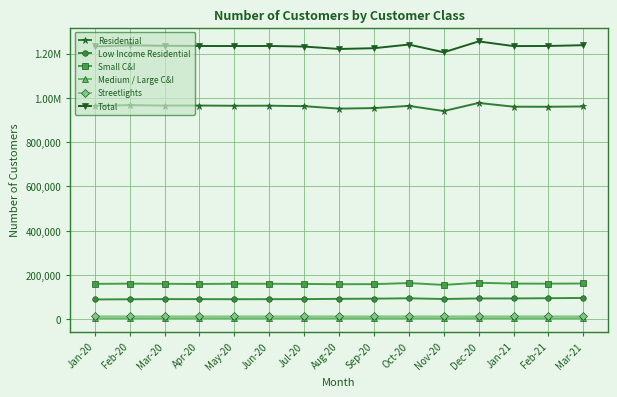

What is the highest value of the Medium / Large C&I series?

5000.0